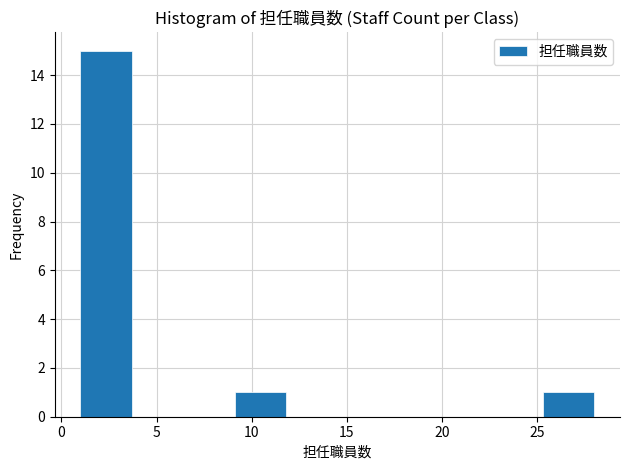

Over which range of the x-axis is the bar tallest?

1.0 to 3.7